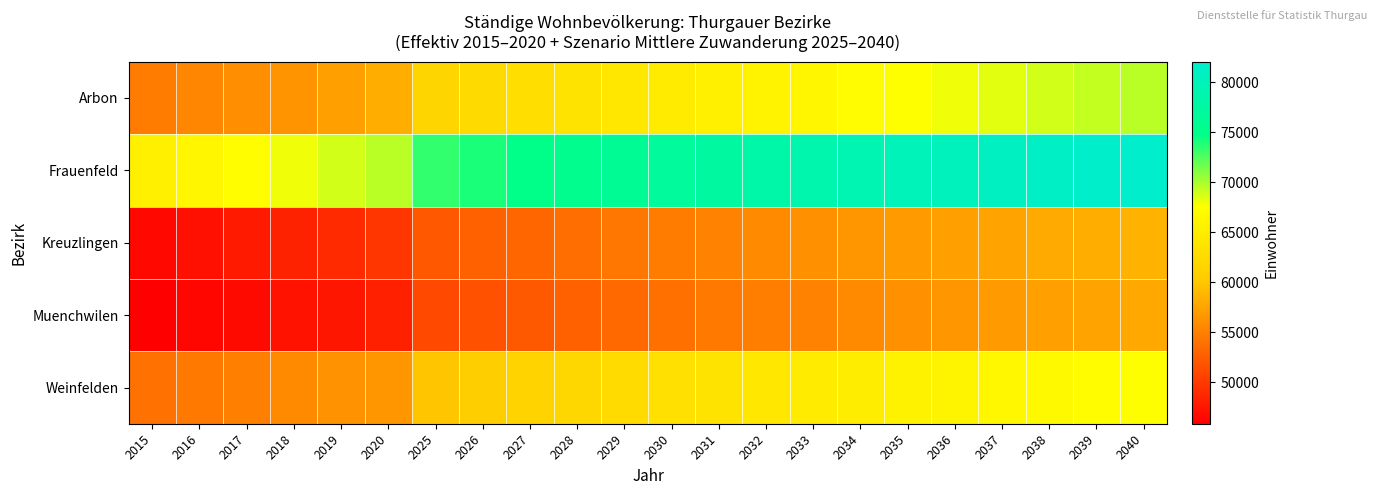

At which category does the chart reach its peak across all series?

2040